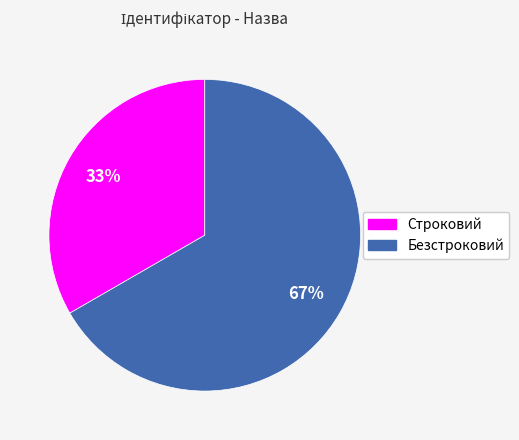

To the nearest percent, what percentage of the pie is Безстроковий?

67%